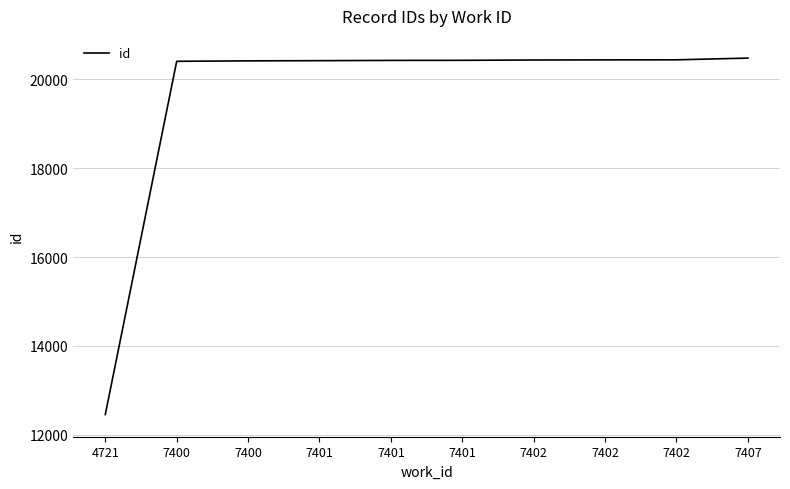

What is the average value?

19635